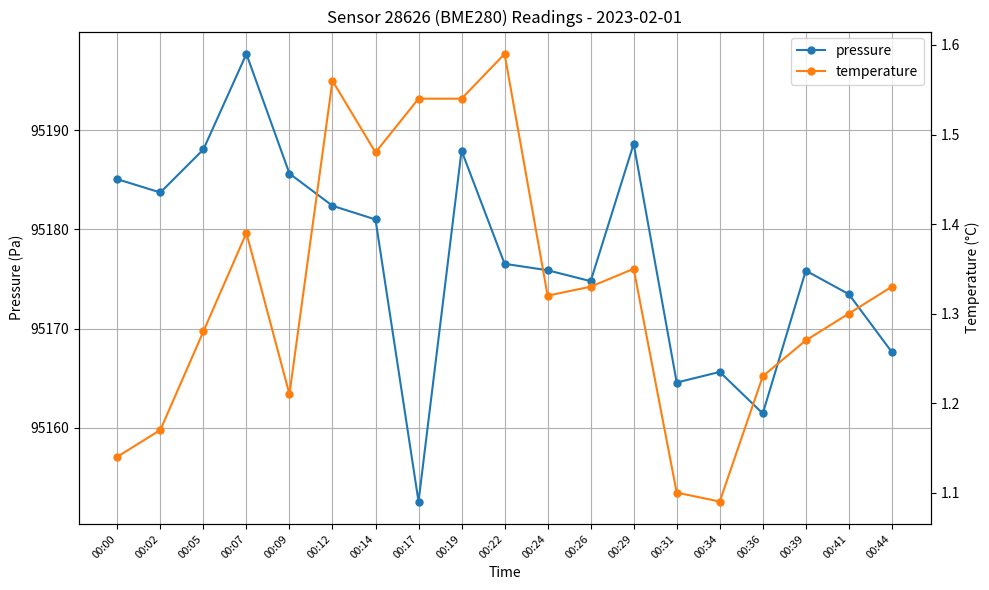

List the series in order of their peak value, highest first.

pressure, temperature